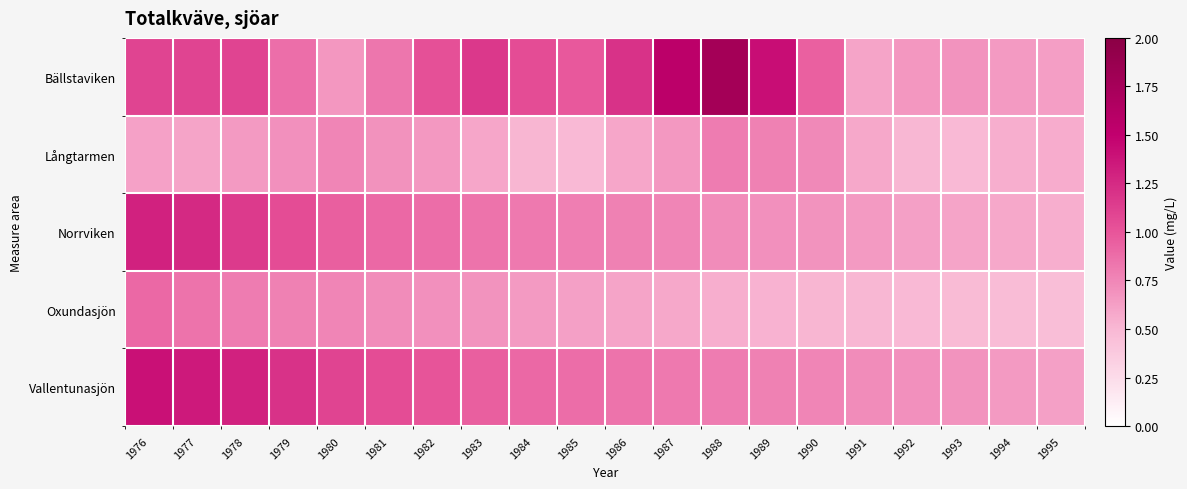

Reading left to right, what are all the values shown in this chart?

Bällstaviken: 1976=1.1	1977=1.1	1978=1.1	1979=0.9	1980=0.7	1981=0.8	1982=1.0	1983=1.2	1984=1.1	1985=1.0	1986=1.2	1987=1.6	1988=1.8	1989=1.4	1990=0.9	1991=0.6	1992=0.7	1993=0.7	1994=0.7	1995=0.6
Långtarmen: 1976=0.6	1977=0.6	1978=0.7	1979=0.7	1980=0.8	1981=0.7	1982=0.7	1983=0.6	1984=0.5	1985=0.5	1986=0.6	1987=0.7	1988=0.8	1989=0.8	1990=0.7	1991=0.6	1992=0.5	1993=0.5	1994=0.6	1995=0.6
Norrviken: 1976=1.3	1977=1.2	1978=1.1	1979=1.1	1980=0.9	1981=0.9	1982=0.9	1983=0.8	1984=0.8	1985=0.8	1986=0.8	1987=0.8	1988=0.7	1989=0.7	1990=0.7	1991=0.7	1992=0.6	1993=0.6	1994=0.6	1995=0.6
Oxundasjön: 1976=0.9	1977=0.8	1978=0.8	1979=0.8	1980=0.8	1981=0.7	1982=0.7	1983=0.7	1984=0.7	1985=0.6	1986=0.6	1987=0.6	1988=0.6	1989=0.5	1990=0.5	1991=0.5	1992=0.5	1993=0.5	1994=0.5	1995=0.5
Vallentunasjön: 1976=1.4	1977=1.4	1978=1.3	1979=1.2	1980=1.1	1981=1.1	1982=1.0	1983=0.9	1984=0.9	1985=0.9	1986=0.8	1987=0.8	1988=0.8	1989=0.8	1990=0.8	1991=0.7	1992=0.7	1993=0.7	1994=0.7	1995=0.6